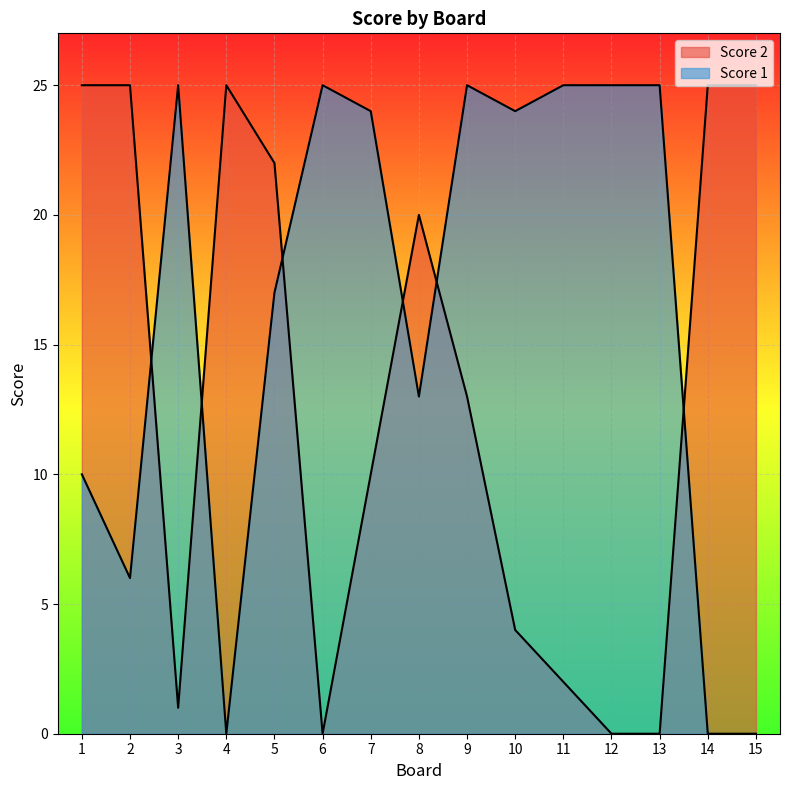

Where does the Score 1 series first go above 24?

3